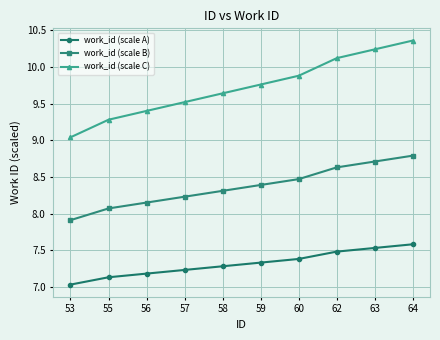

Which category has the lowest value across all series?

53